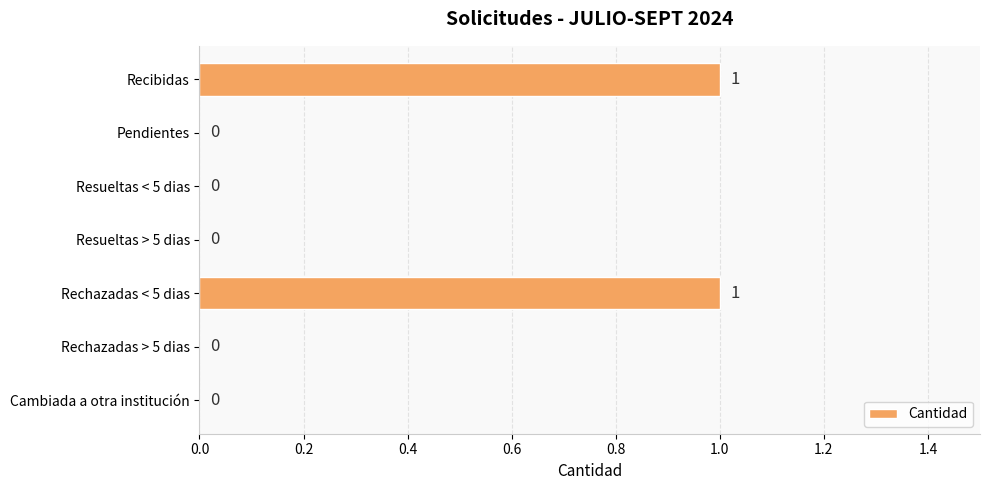

Between Rechazadas < 5 dias and Pendientes, which is larger?

Rechazadas < 5 dias